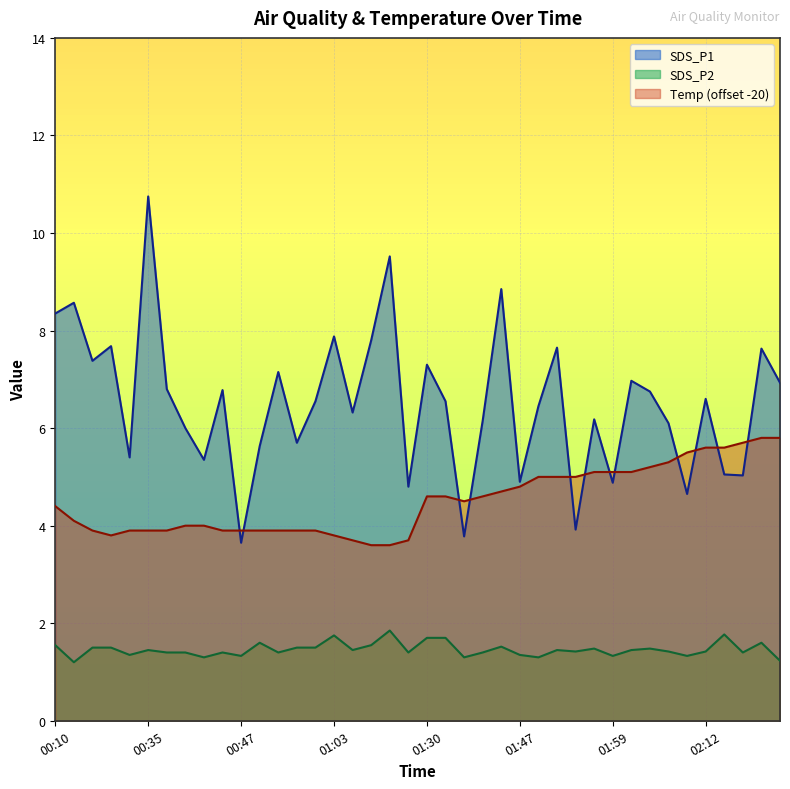

Which label corresponds to the largest value in the chart?

00:35